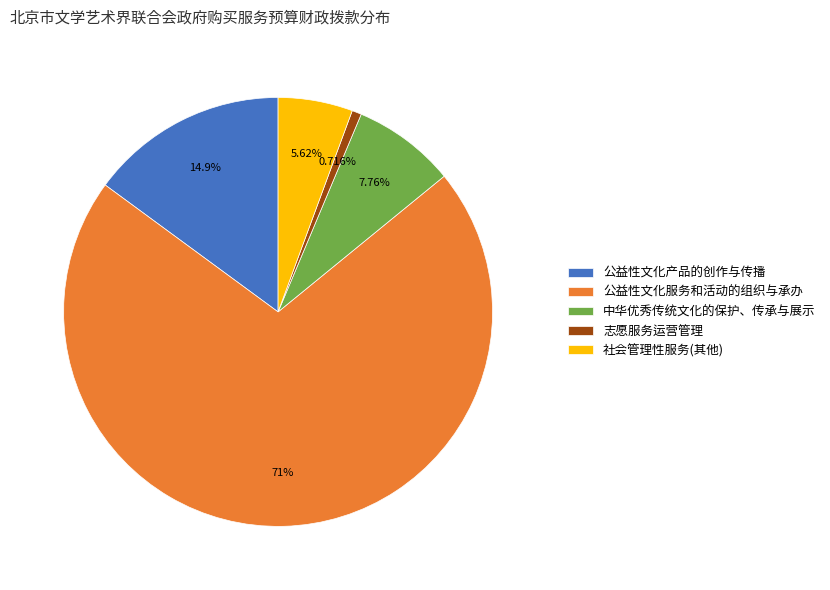

What is the ratio of the value at 公益性文化服务和活动的组织与承办 to the value at 中华优秀传统文化的保护、传承与展示?

9.1